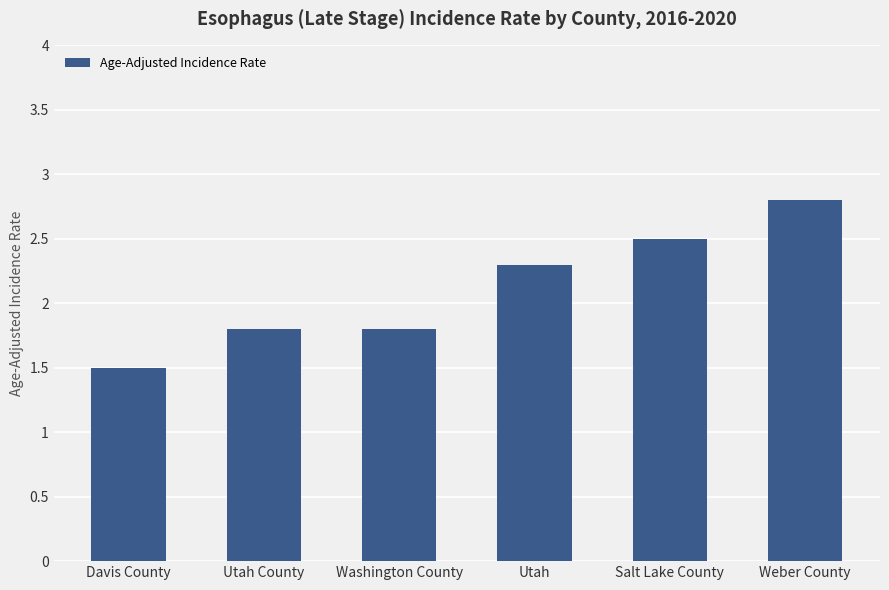

Which category has the highest value across all series?

Weber County